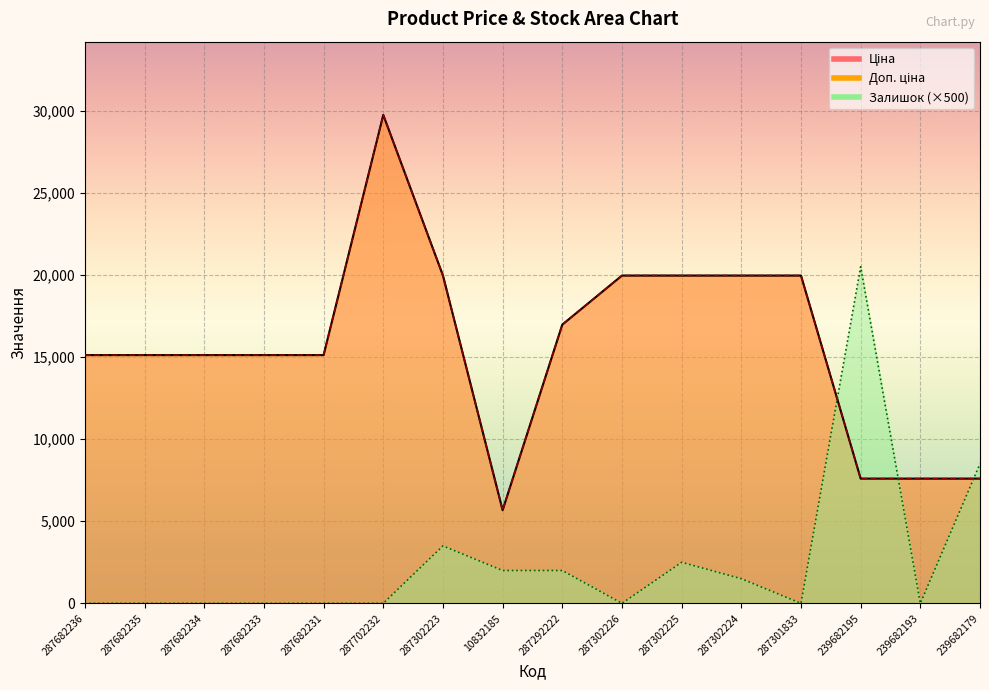

What is the spread (max minus min) of values at 287682236?

15120.0